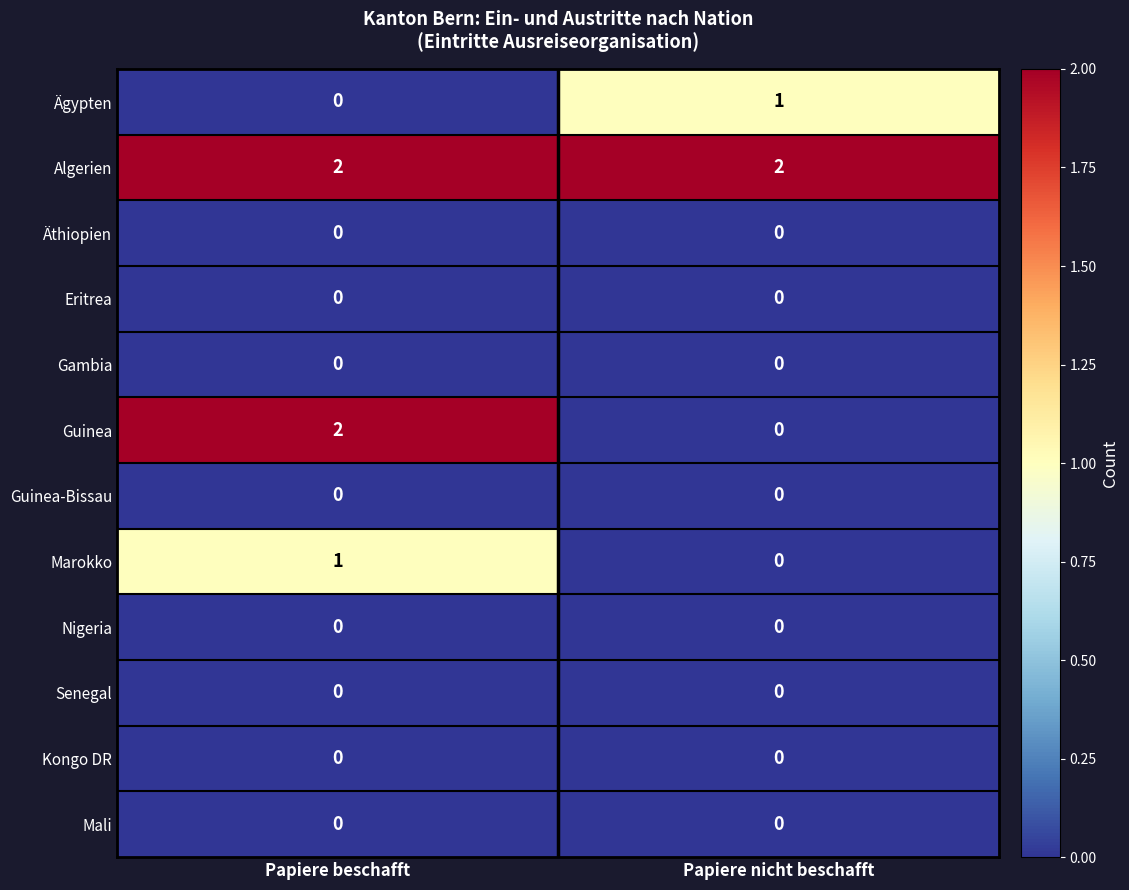

What is the sum of all Algerien values?

4